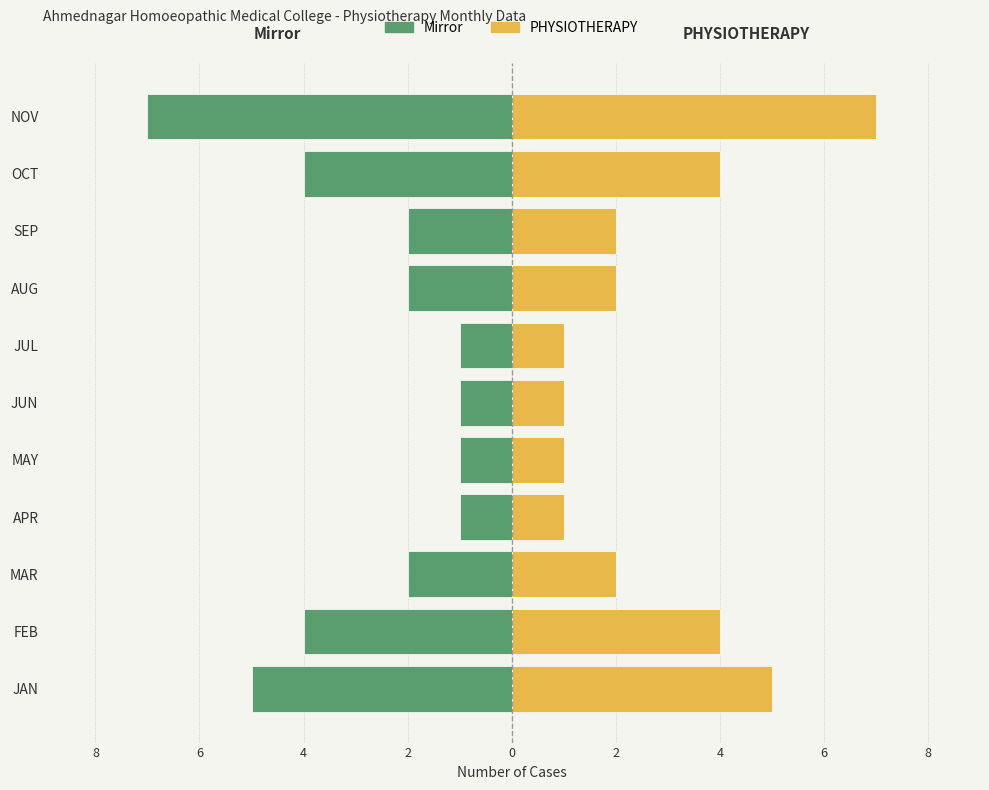

Reading left to right, extract all data points from this chart.

Left (Mirror): -5	-4	-2	-1	-1	-1	-1	-2	-2	-4	-7
PHYSIOTHERAPY: 5	4	2	1	1	1	1	2	2	4	7